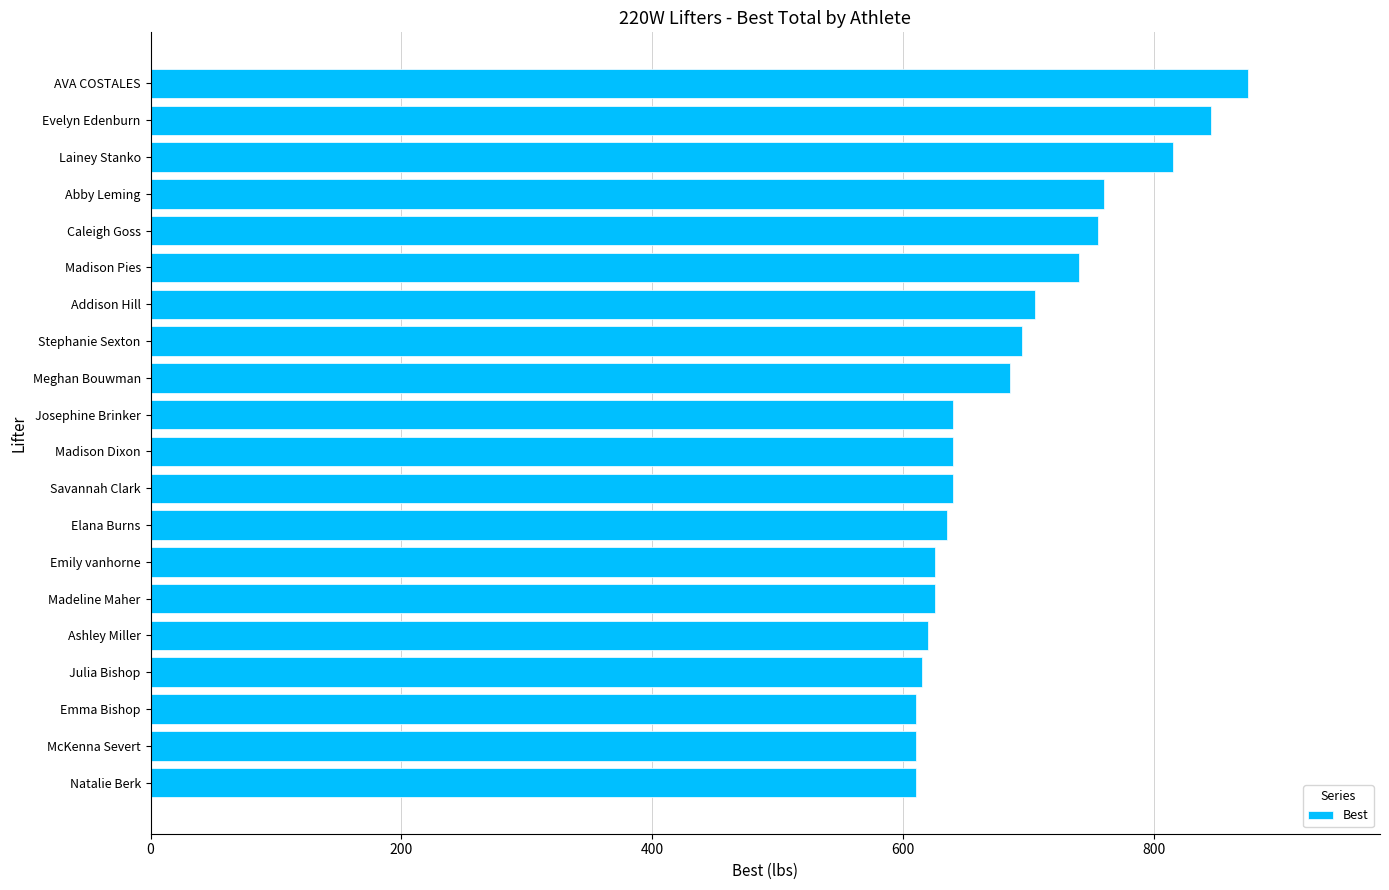

The value at Madeline Maher is 625. True or false?

True